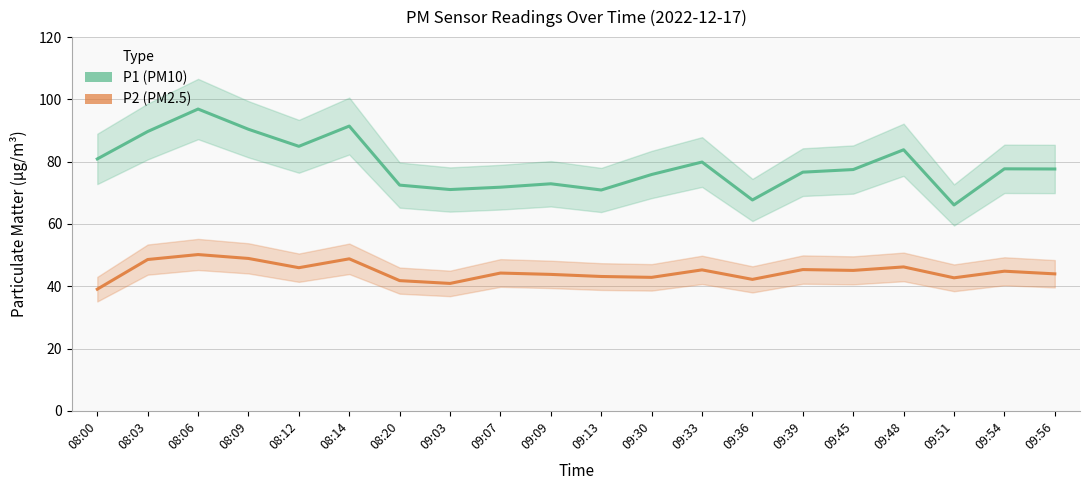

Rank the categories by P1 (PM10) value from lowest to highest.

09:51, 09:36, 09:13, 09:03, 09:07, 08:20, 09:09, 09:30, 09:39, 09:45, 09:56, 09:54, 09:33, 08:00, 09:48, 08:12, 08:03, 08:09, 08:14, 08:06